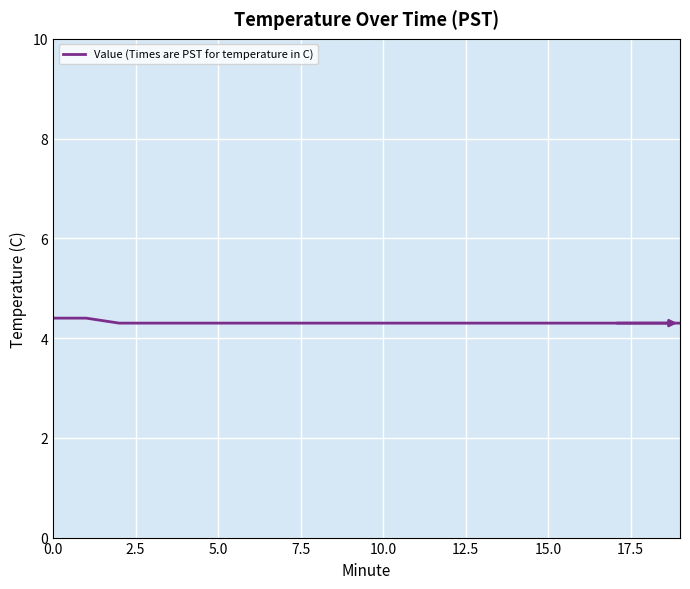

What is the difference between the second highest and second lowest values?

0.1